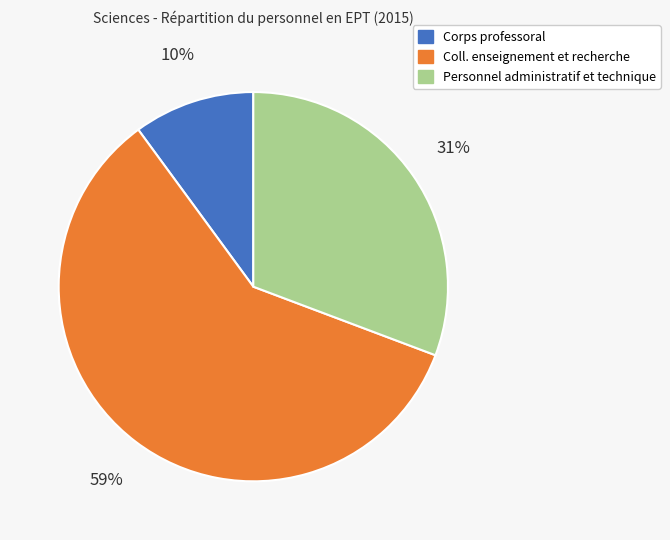

Does Coll. enseignement et recherche represent more than half of the total?

Yes